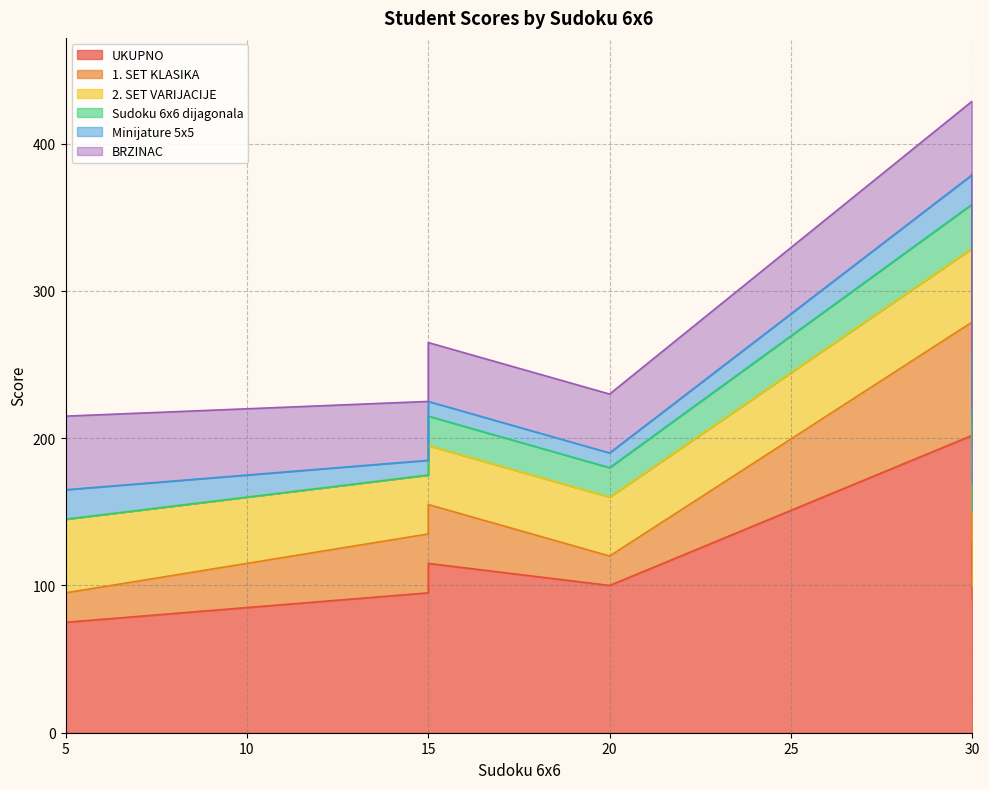

Count the number of data series in this chart.

6